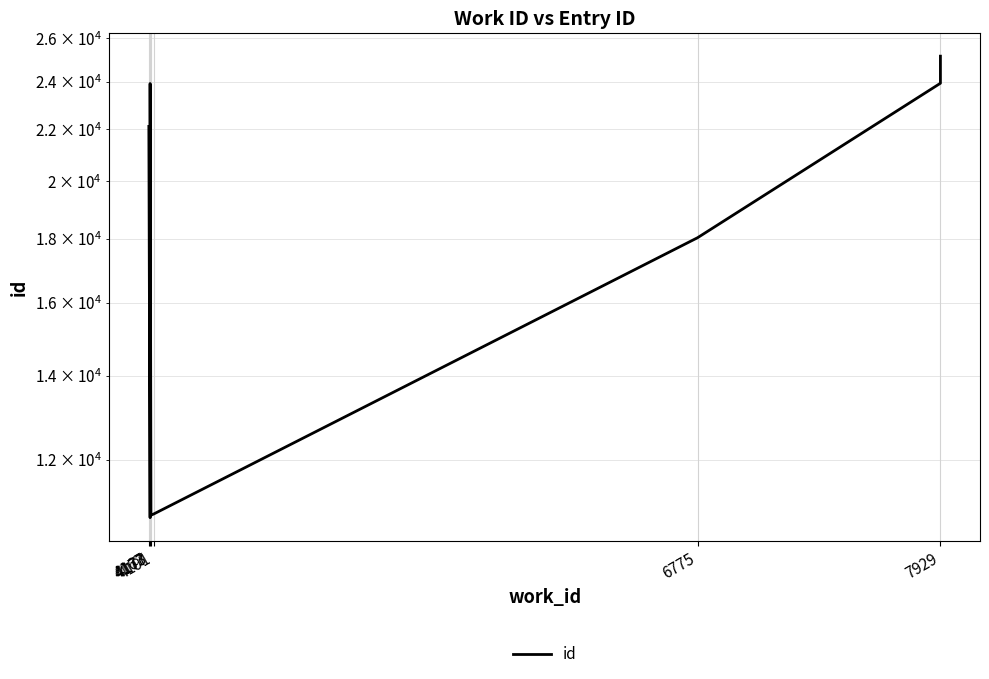

Reading left to right, list all the values displayed in this chart.

22115	10789	23921	23922	23923	10838	10864	18031	23936	25155